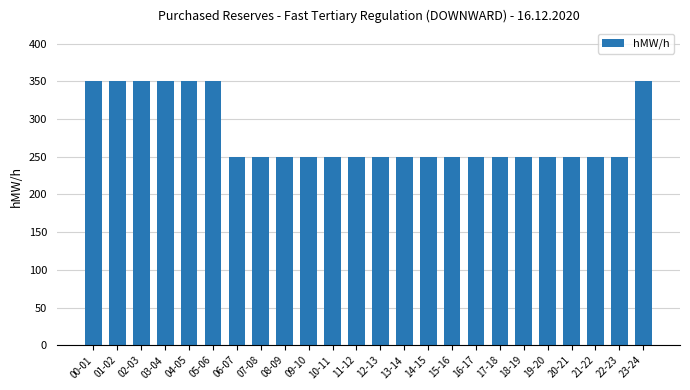

The value at 09-10 is 250. True or false?

True